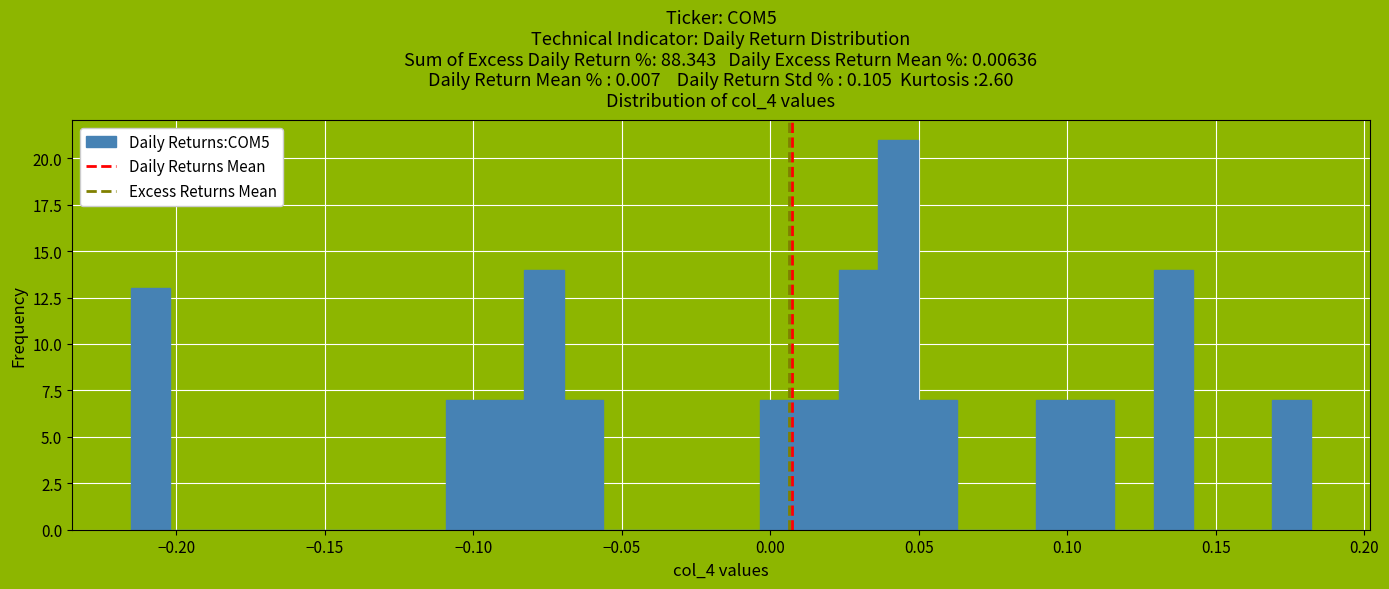

Read against the x-axis, roughly where is the centre of the tallest bar?

0.045